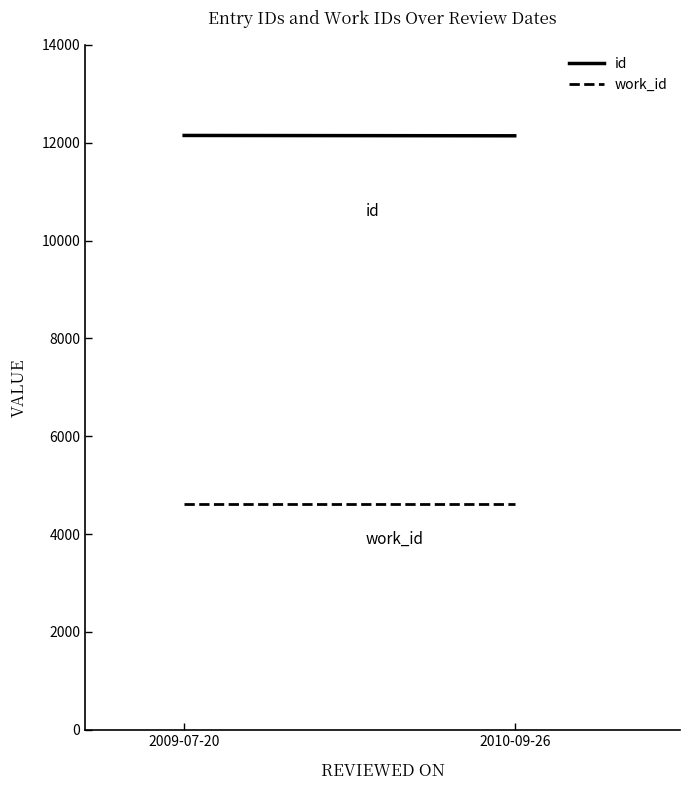

At which category is the sum across all series the highest?

2009-07-20